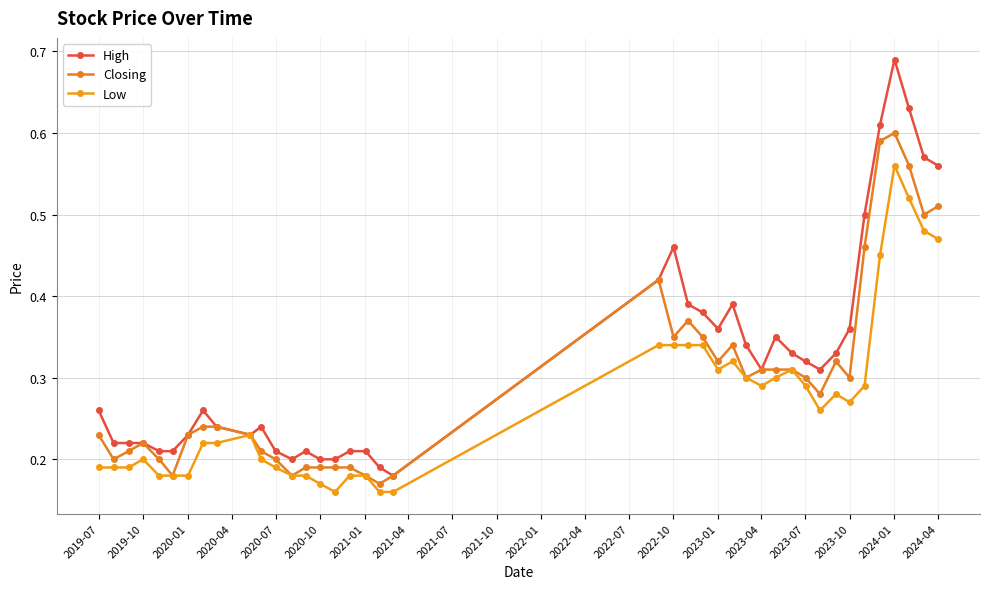

Count the number of categories in the chart.

40